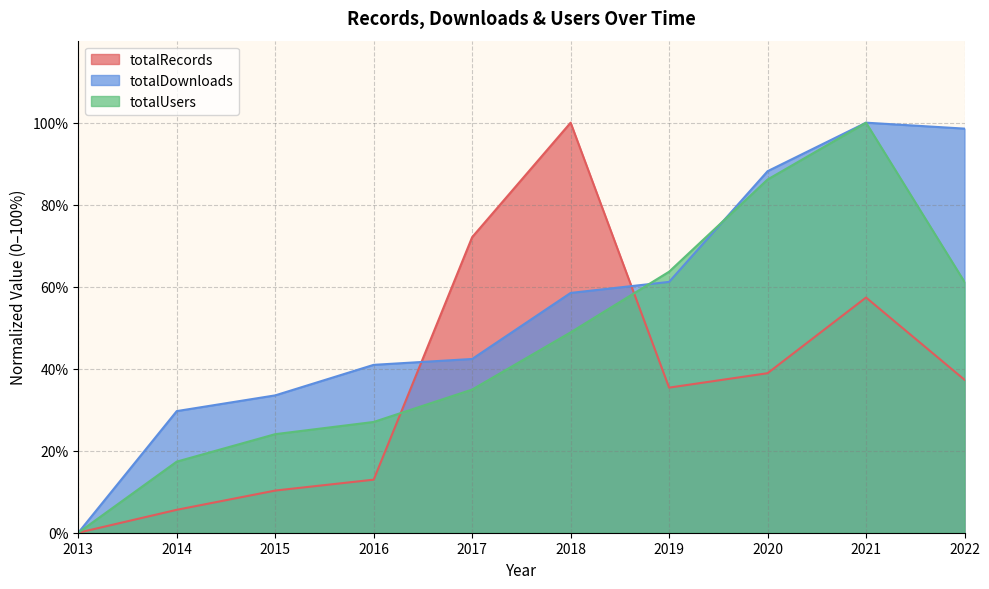

Reading left to right, what are all the values shown in this chart?

totalRecords: 0.0	0.1	0.1	0.1	0.7	1.0	0.4	0.4	0.6	0.4
totalDownloads: 0.0	0.3	0.3	0.4	0.4	0.6	0.6	0.9	1.0	1.0
totalUsers: 0.0	0.2	0.2	0.3	0.3	0.5	0.6	0.9	1.0	0.6